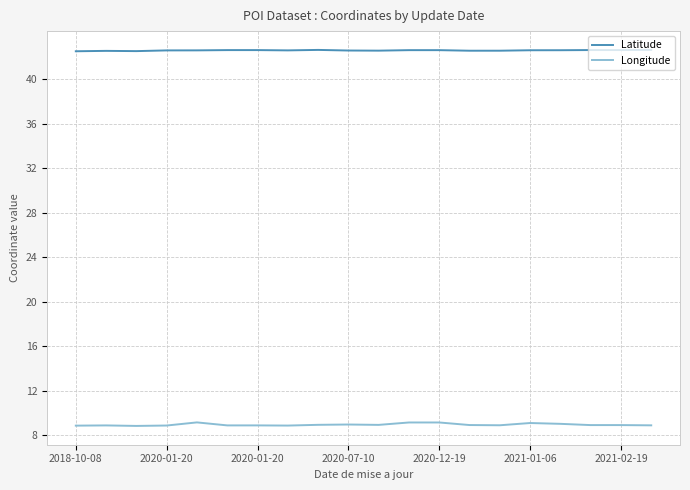

List the series in order of their overall mean, highest first.

Latitude, Longitude